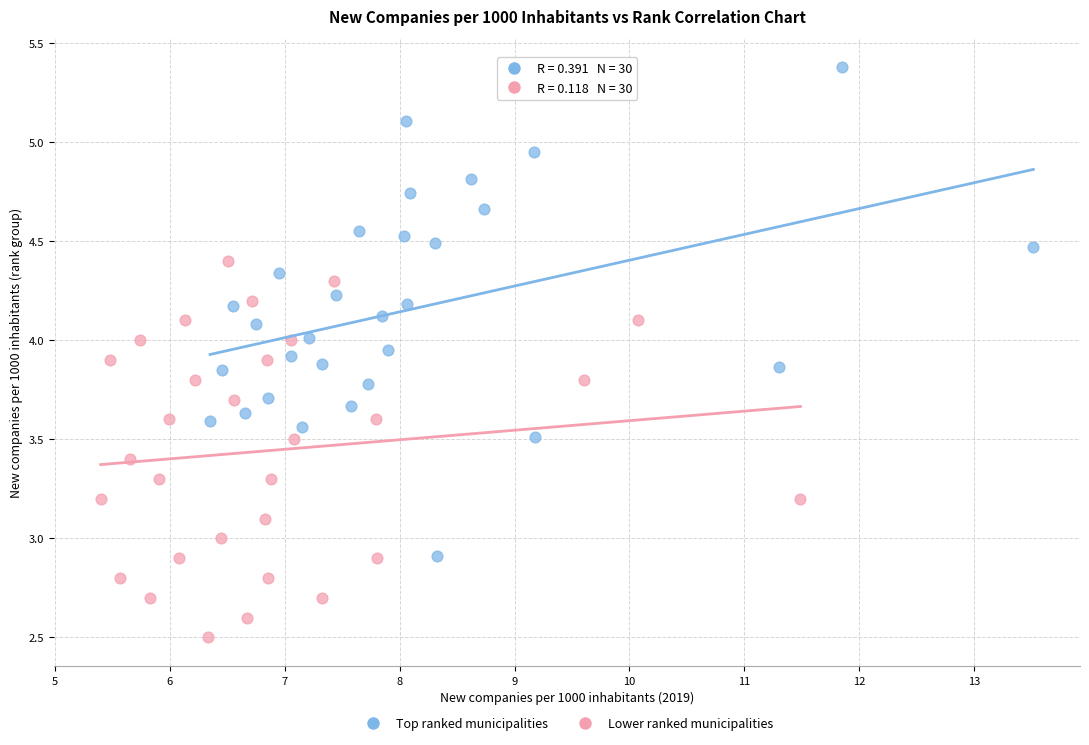

Which series contains the lowest Y value?

Lower ranked municipalities